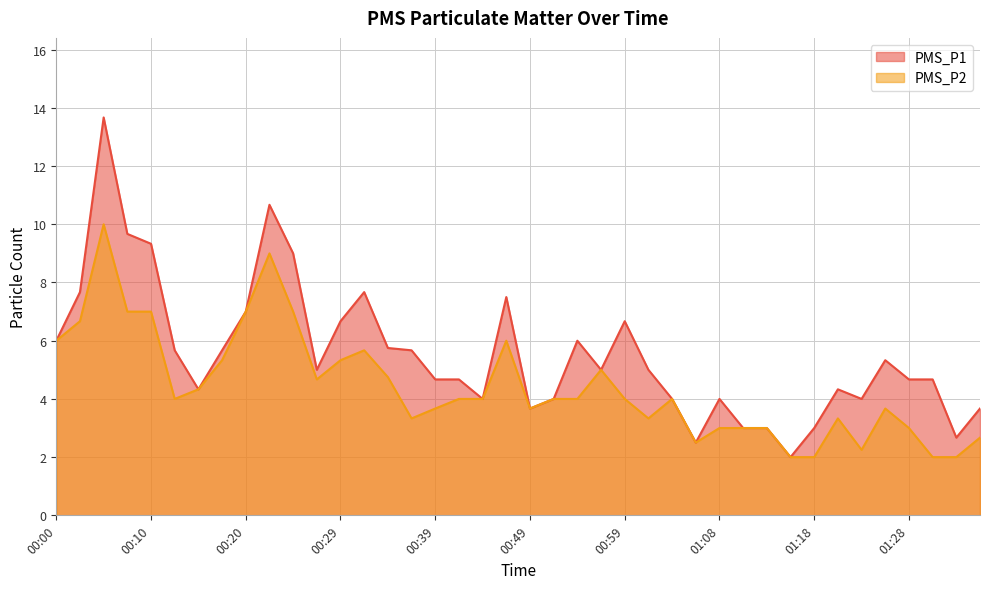

Which series has the widest spread of values?

PMS_P1